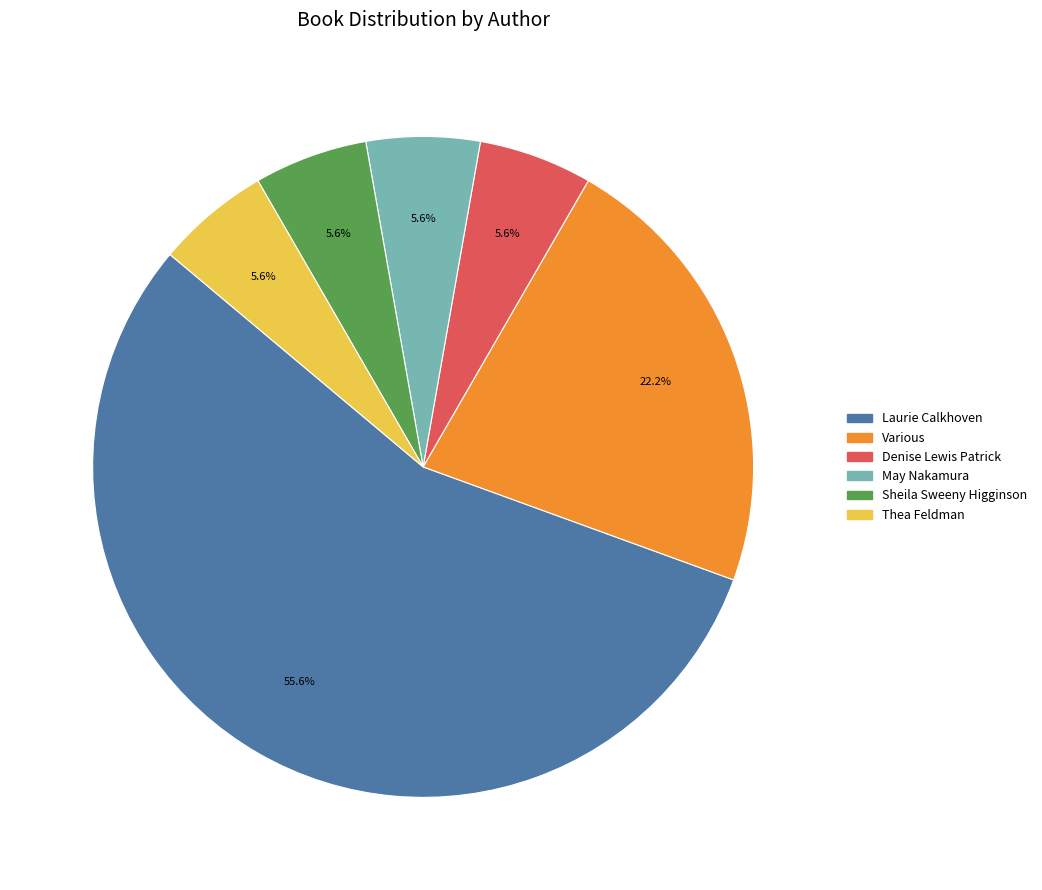

What portion of the pie excludes Thea Feldman?

94.4%